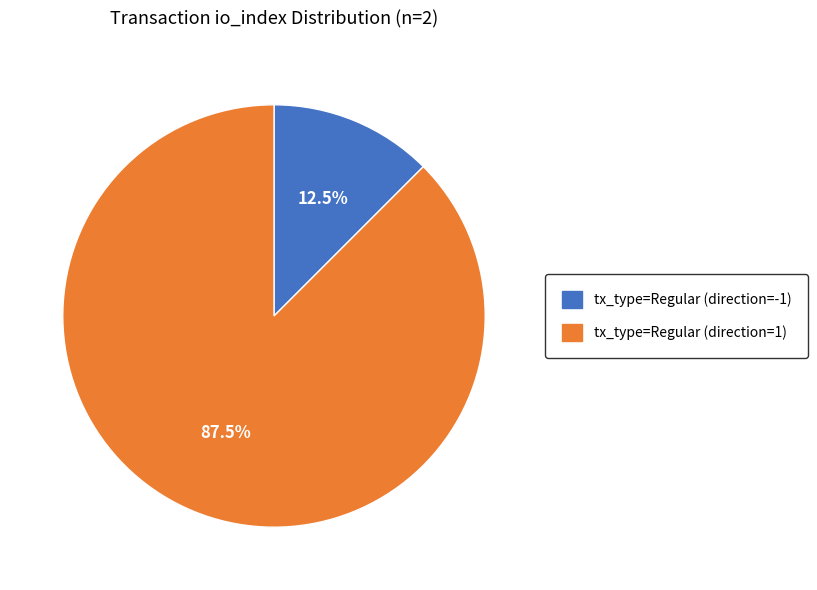

What portion of the pie excludes tx_type=Regular (direction=1)?

12.5%